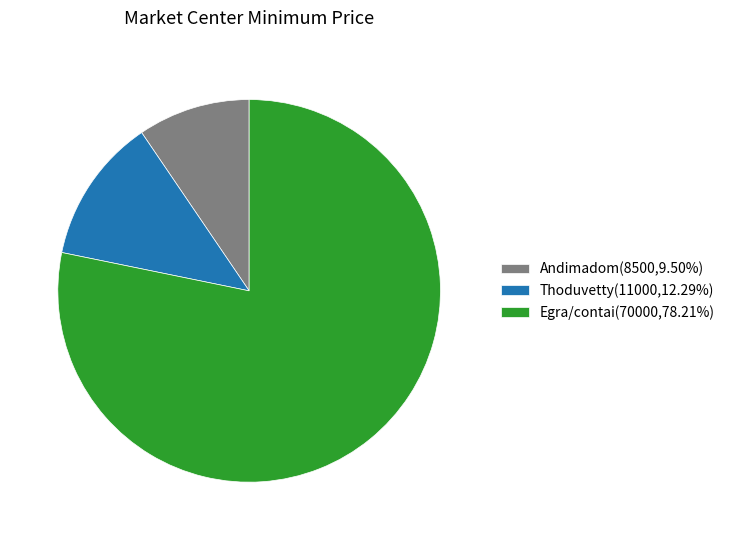

Is there any slice that represents more than half of the pie?

Yes